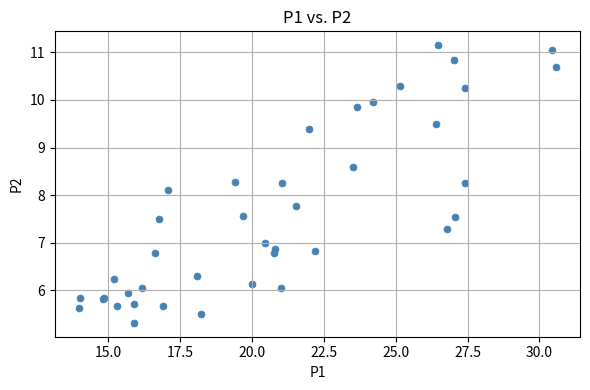

What Y value in the scatter plot is closest to 8?

8.1